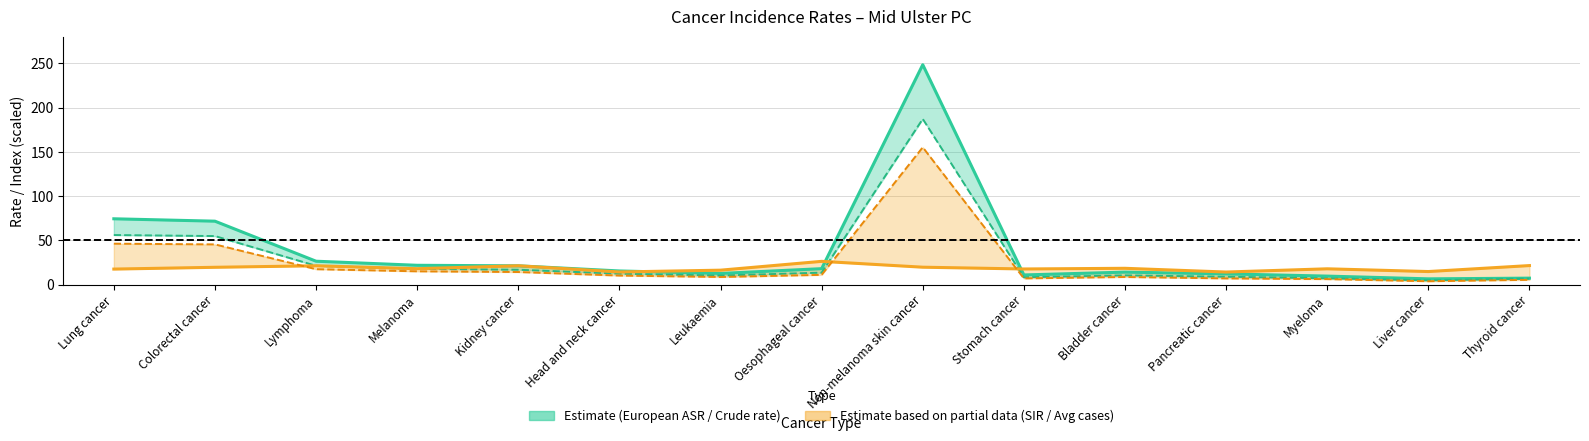

In European ASR, how many points are higher than both neighbors (excluding endpoints)?

2